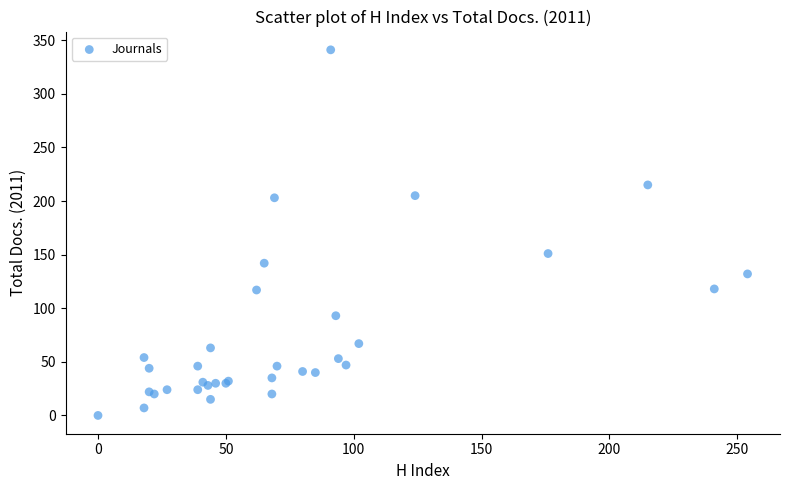

What Y value in the scatter plot is closest to 170?

151